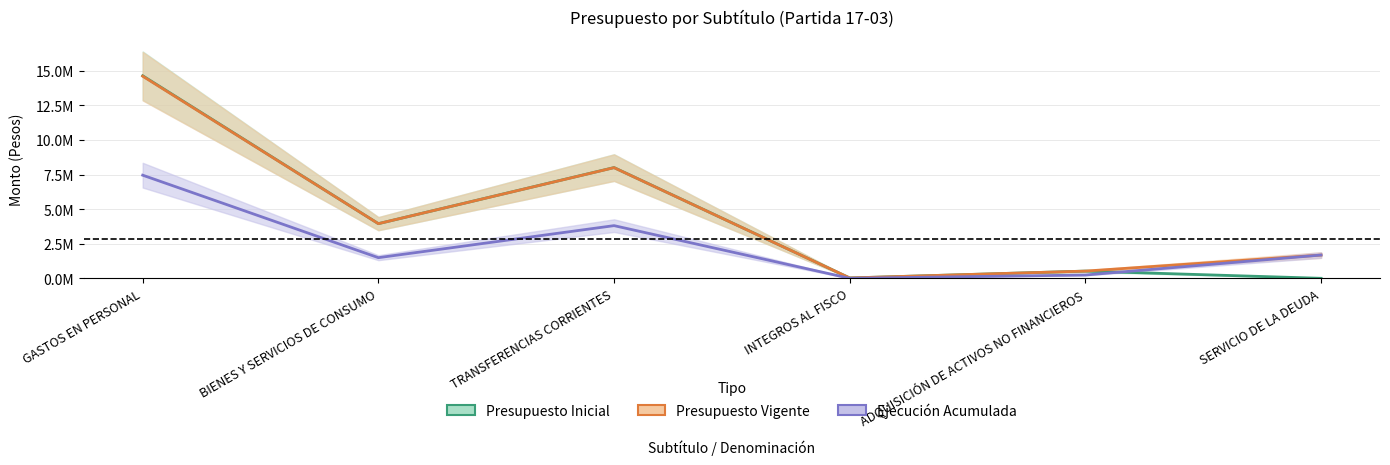

True or false: Ejecución Acumulada has a value of 13222491 at GASTOS EN PERSONAL.

False